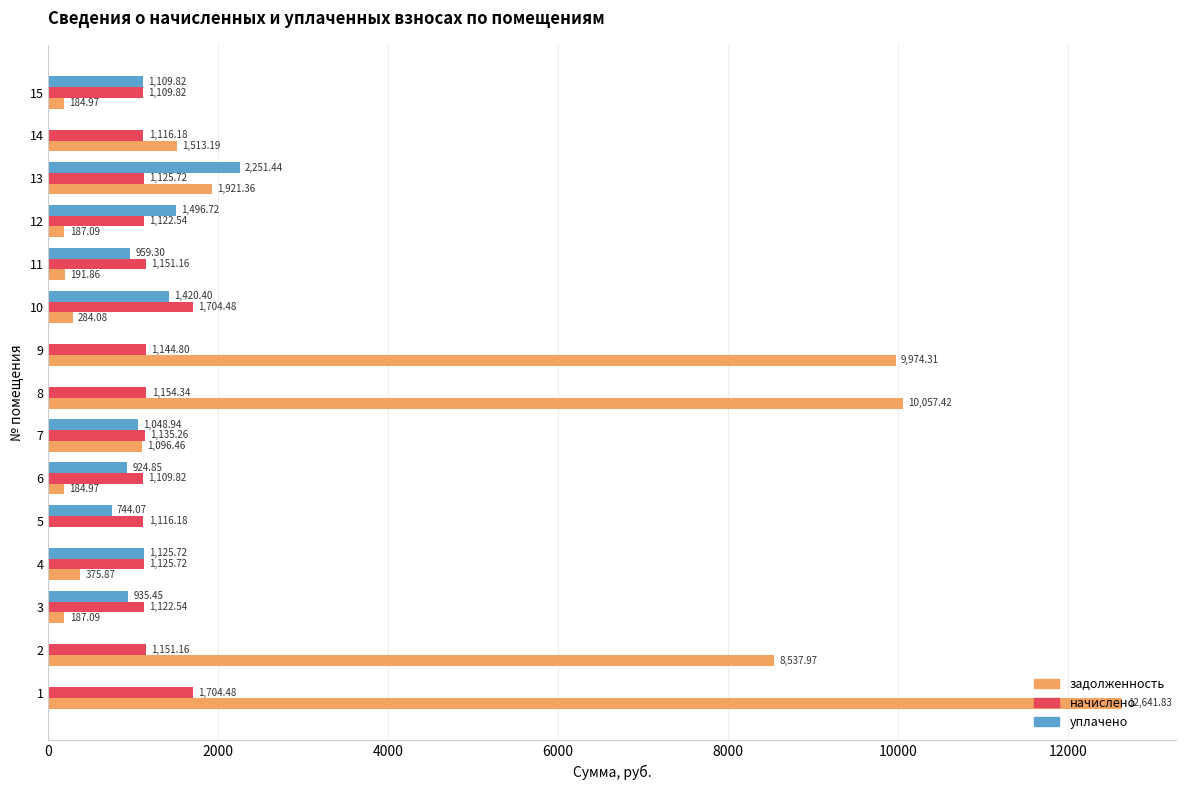

Which series changed the most between 1 and 8?

задолженность